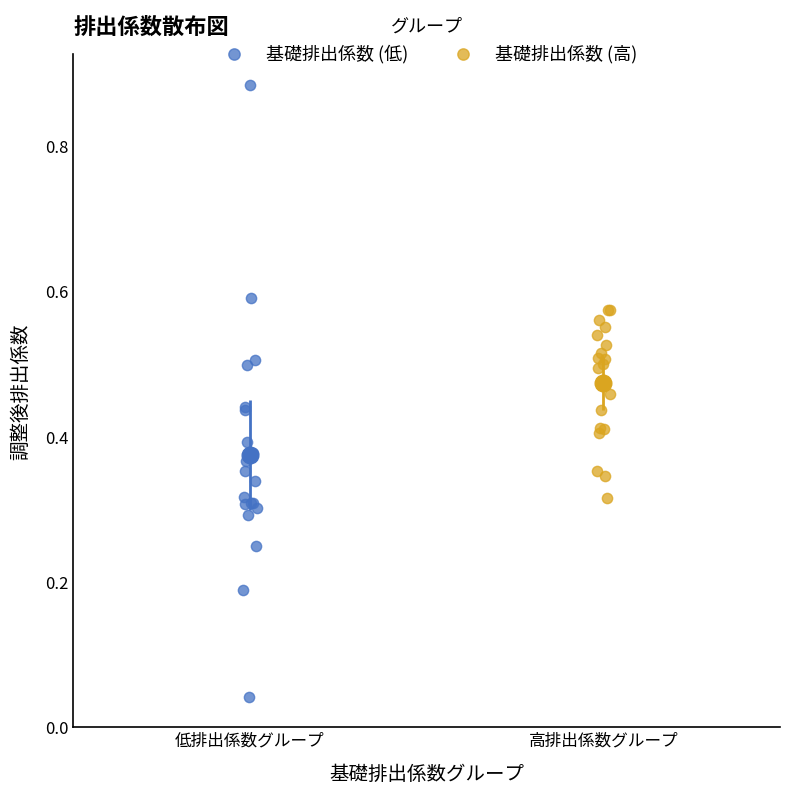

Which series has the largest Y range (max minus min)?

基礎排出係数 (低)